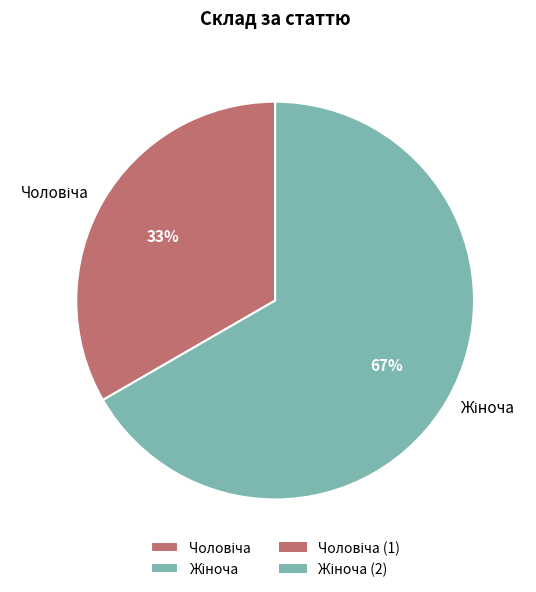

Does any single category account for the majority?

Yes